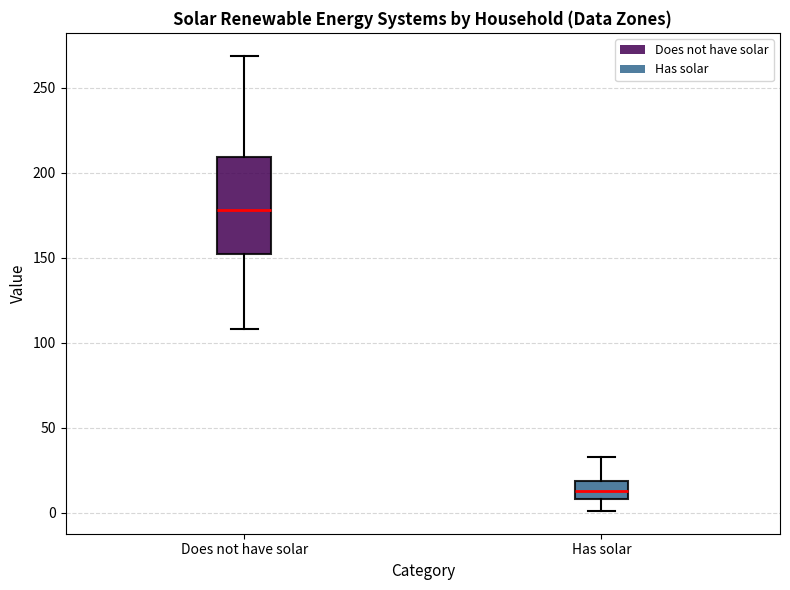

Which box has the highest median line?

Does not have solar